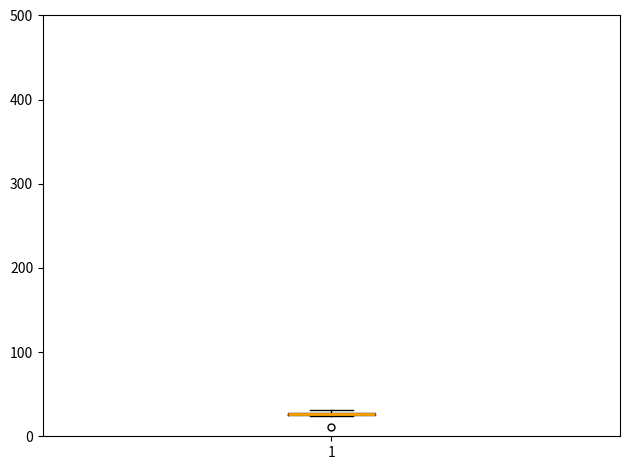

Where is the upper edge of the box at x = 1 on the y-axis? The values are not printed on the chart, so give them approximately, as read against the axis.

30